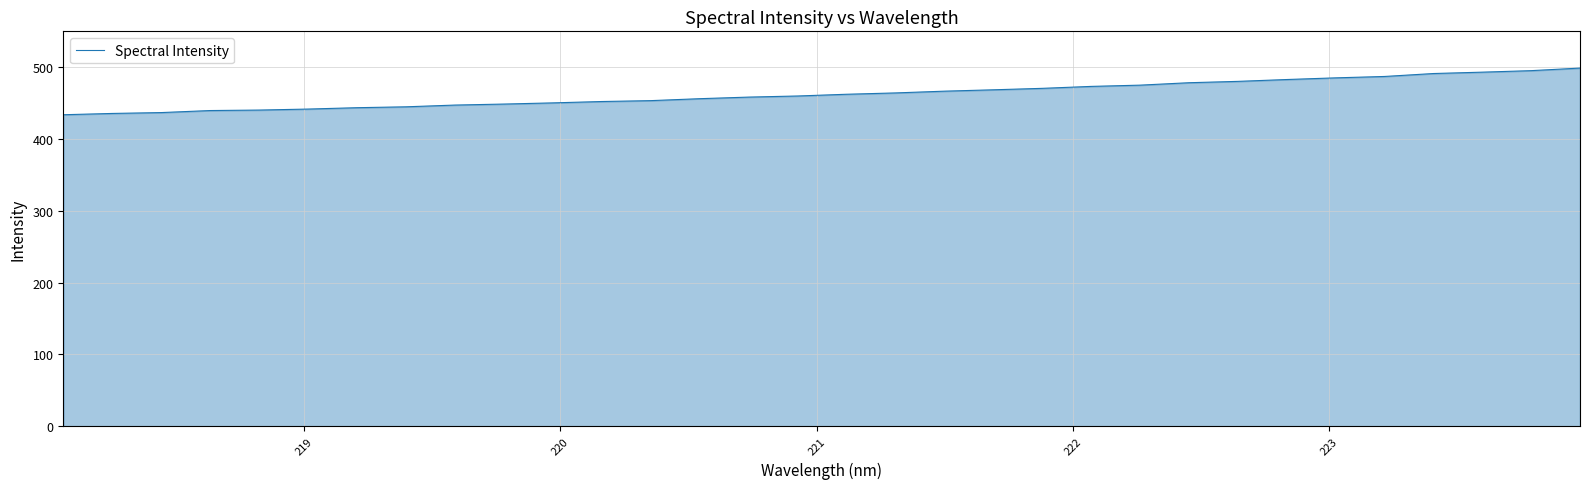

What is the smallest value displayed?

433.8